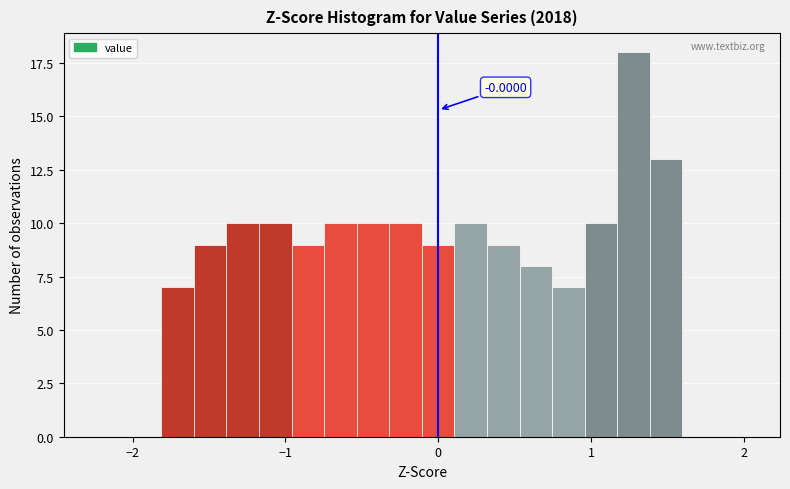

Read against the x-axis, roughly where is the centre of the tallest bar?

1.3